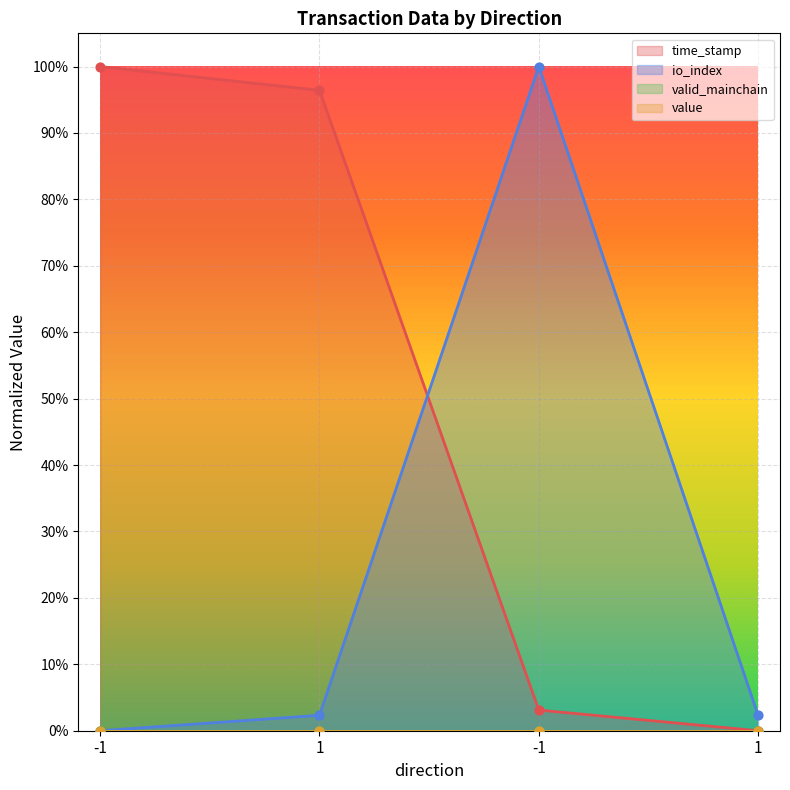

At which category is the sum across all series the highest?

-1